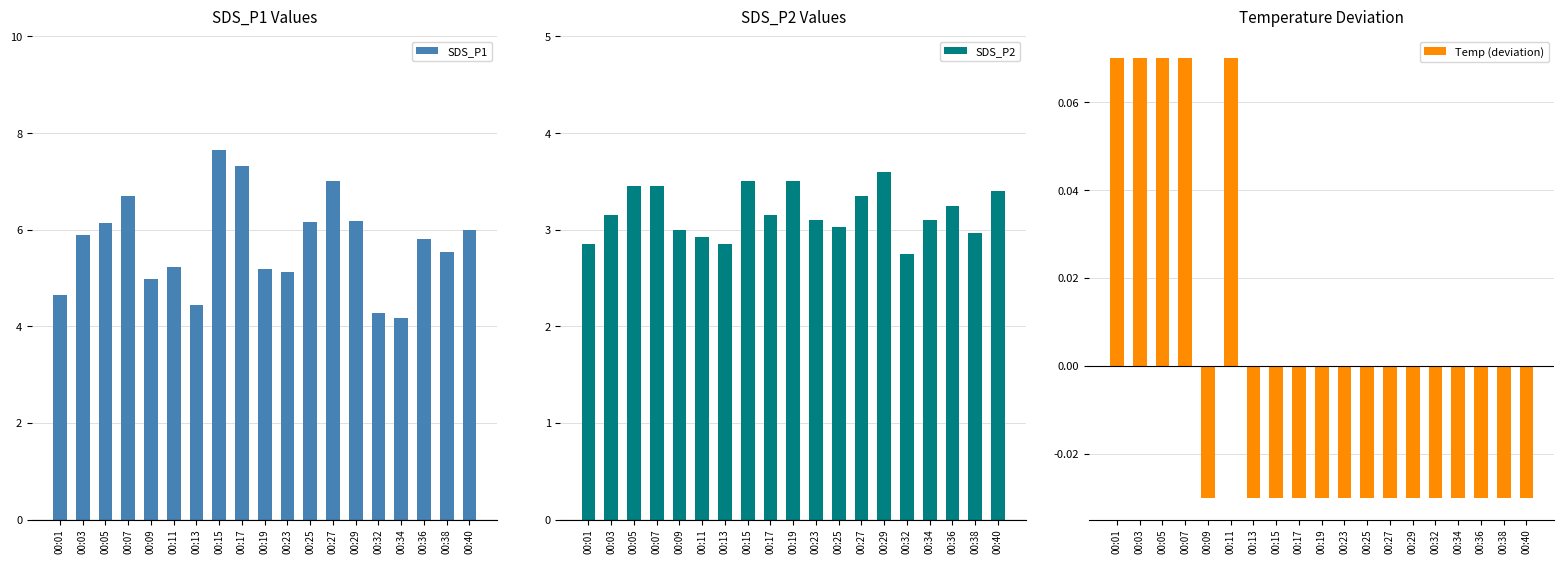

Does the chart contain stacked bars?

No